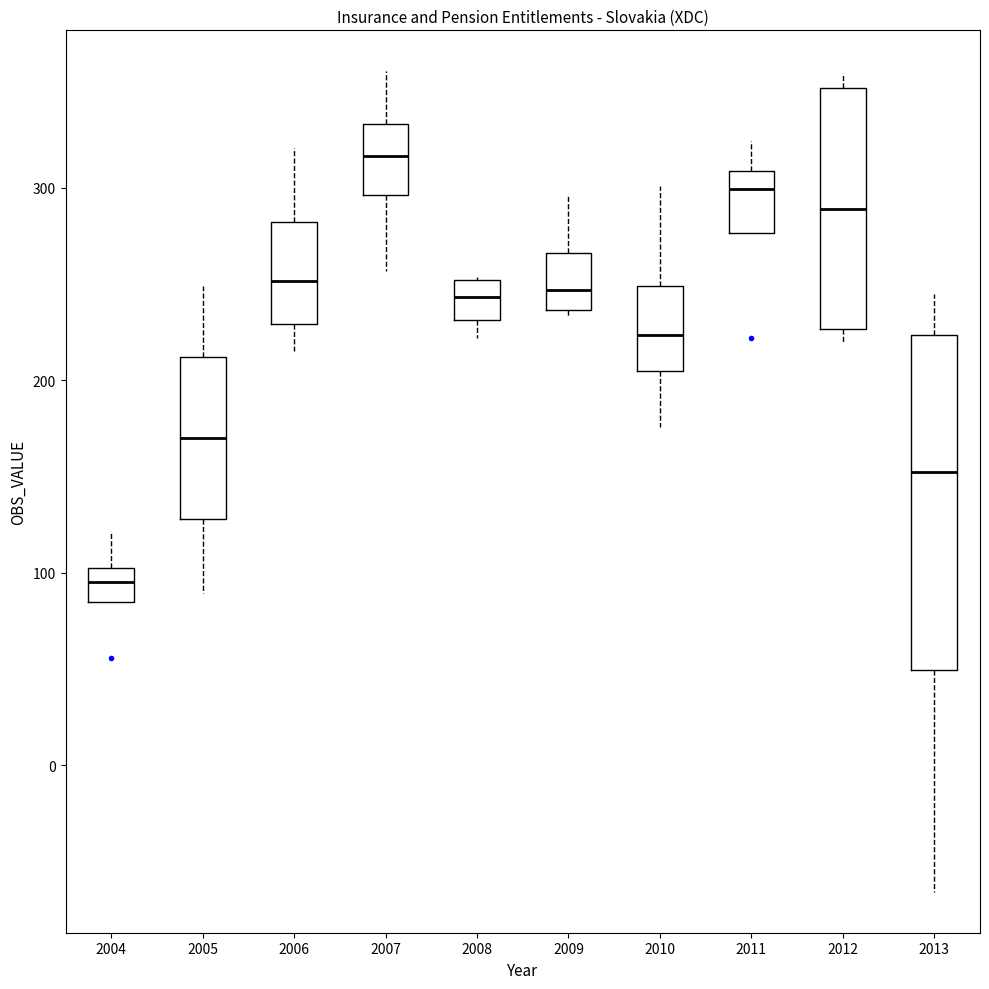

Where is the lower edge of the box at x = 2009 on the y-axis? The values are not printed on the chart, so give them approximately, as read against the axis.

240